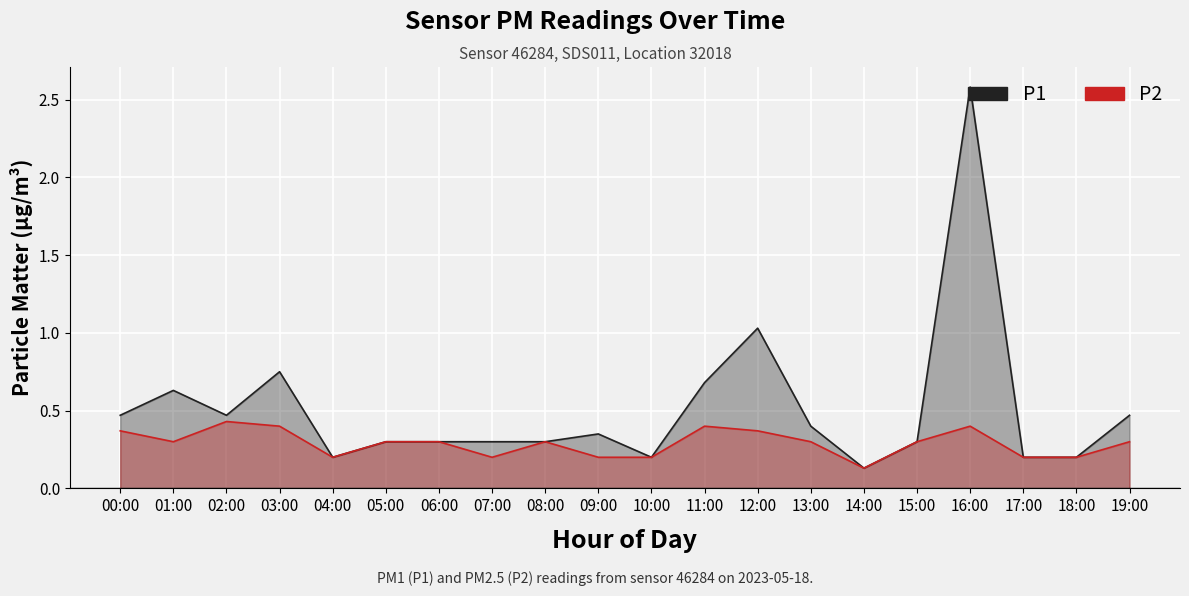

What position from the right is 10:00?

10